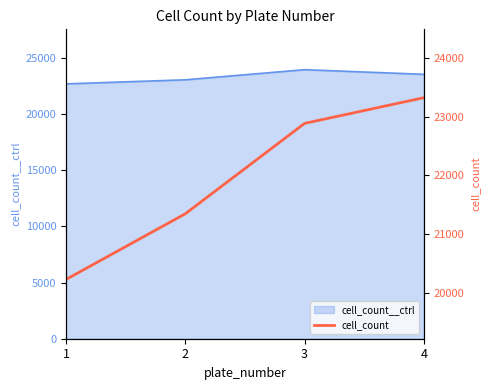

What is the smallest value displayed?

20227